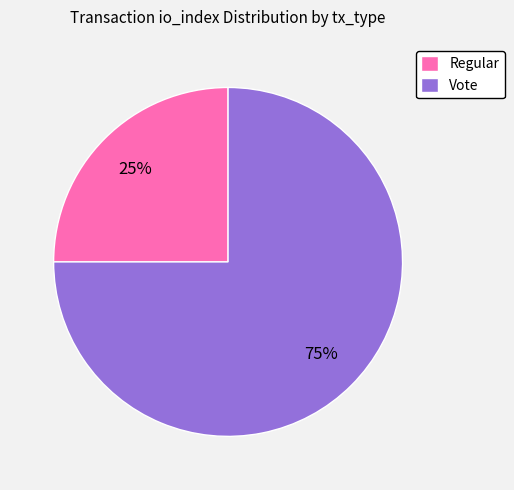

What is the ratio of the value at Vote to the value at Regular?

3.0